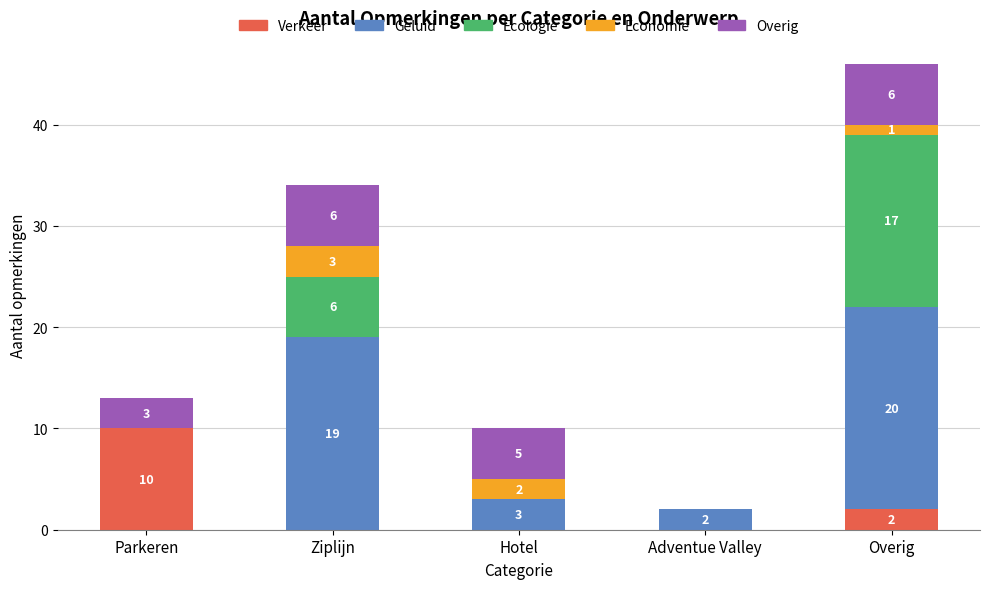

Count the number of categories in the chart.

5